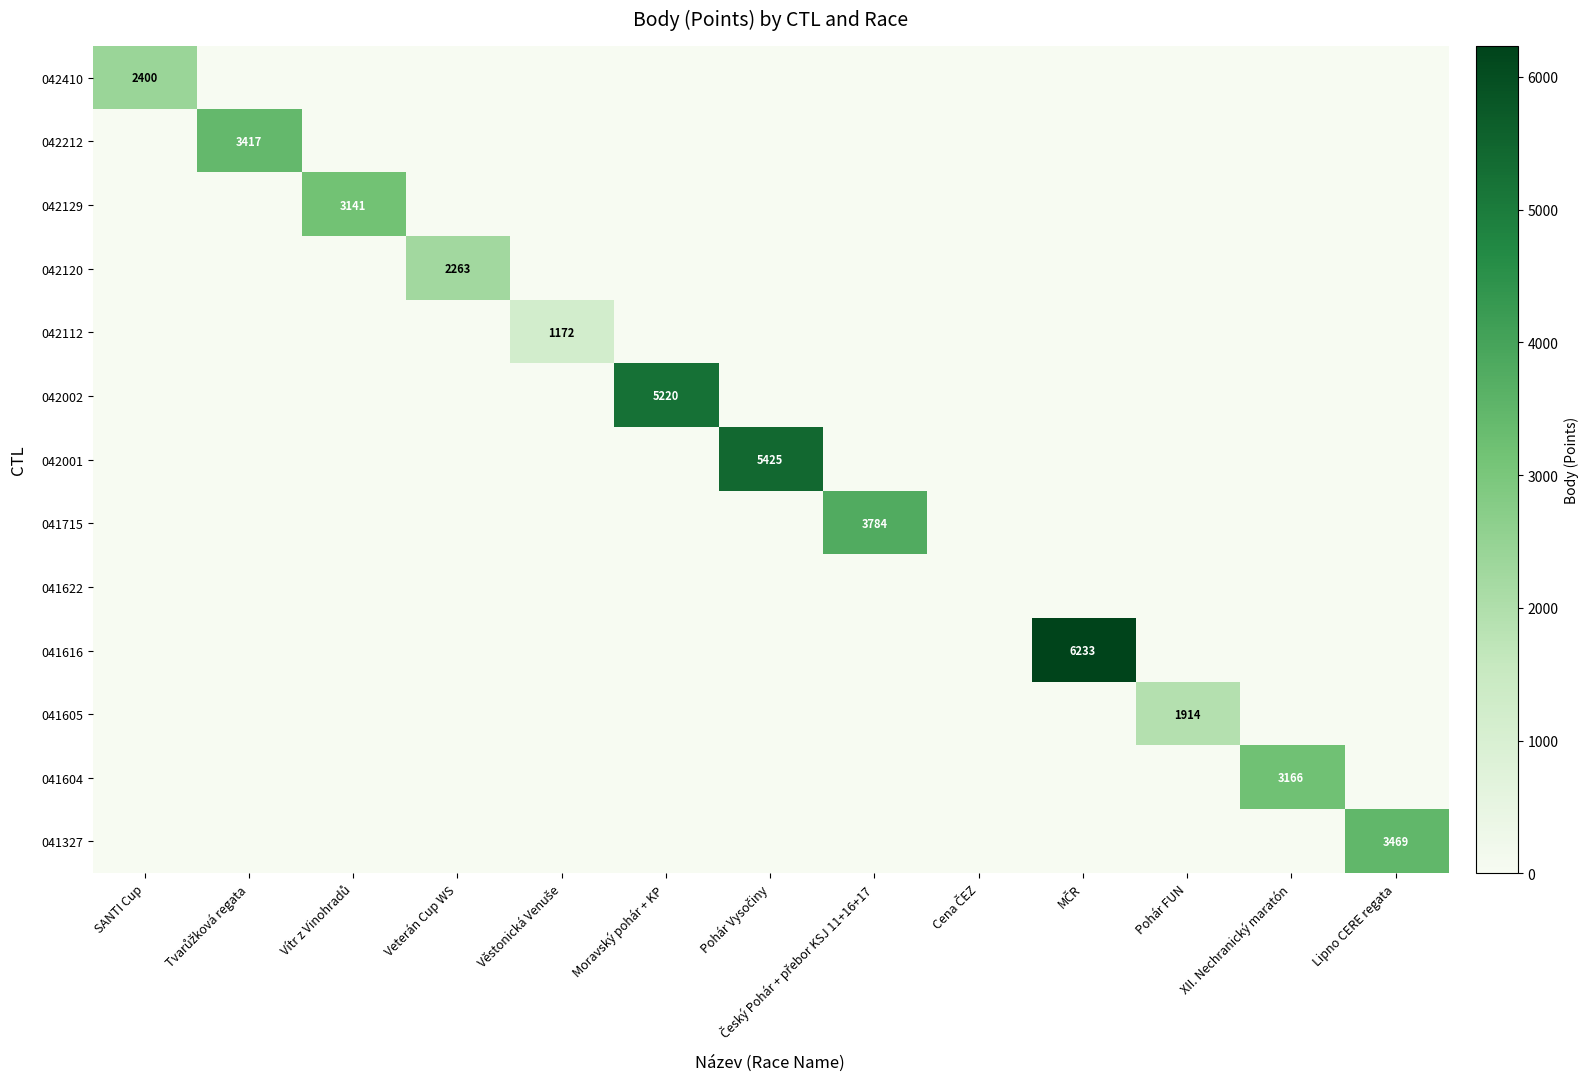

Which series has the widest spread of values?

041616